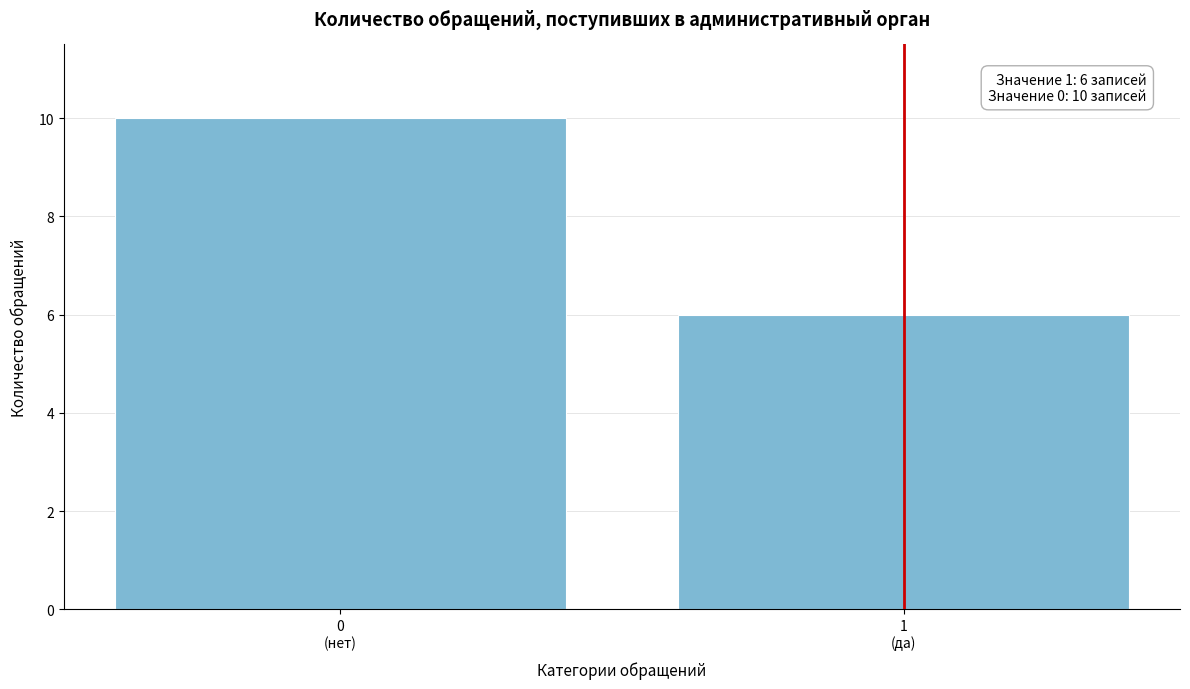

Reading left to right, extract all data points from this chart.

10	6